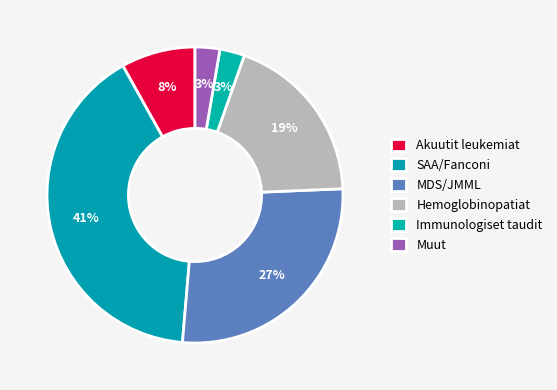

To the nearest percent, what is the average slice percentage?

17%